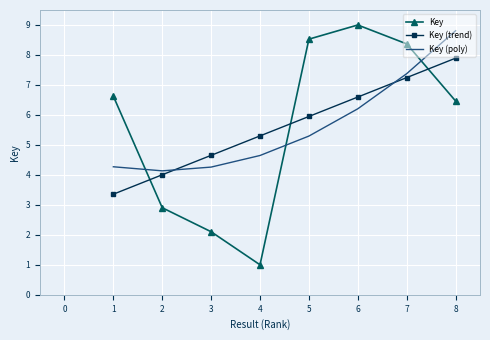

Where do Key and Key (trend) first cross each other?

1 and 2